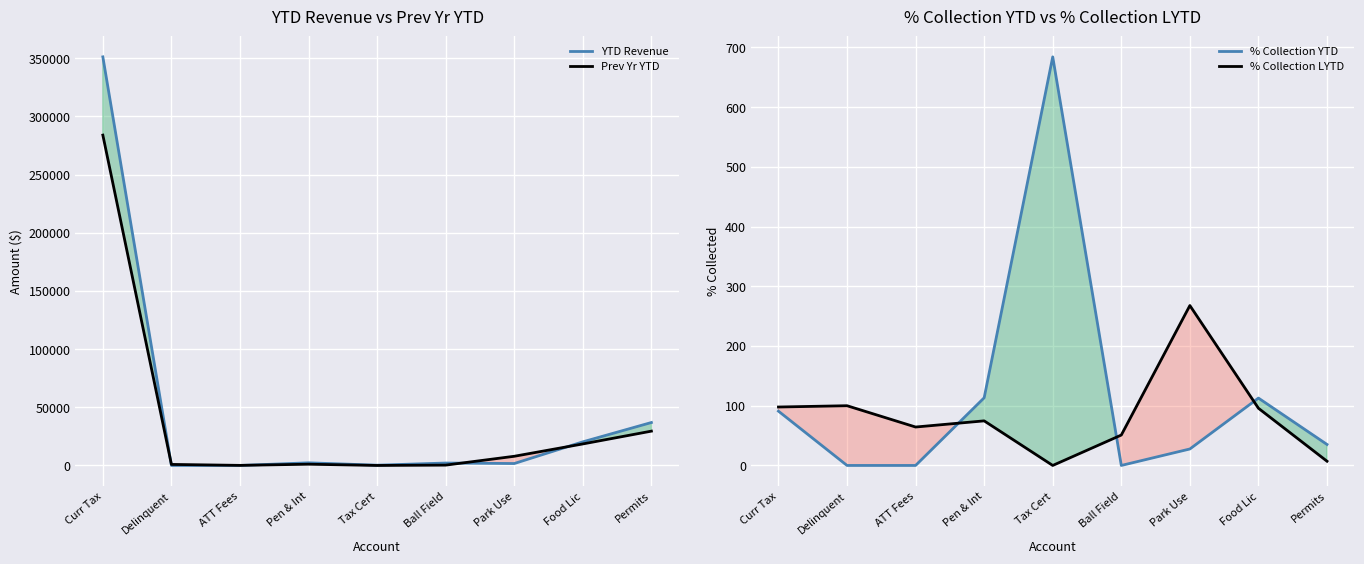

Where does the % Collection YTD series first go above 35?

Curr Tax